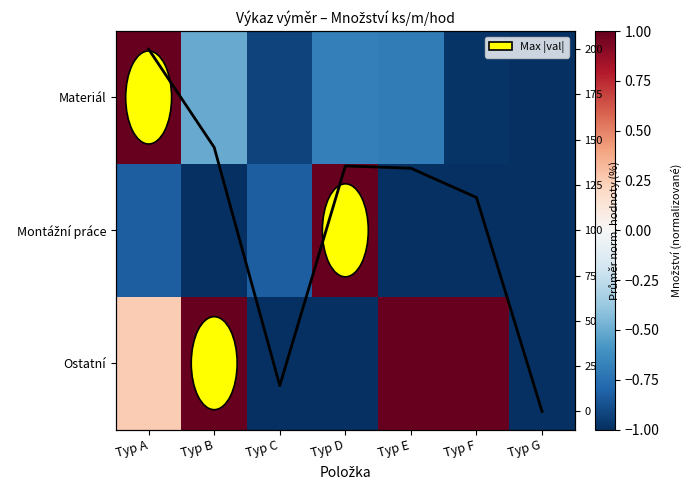

How many negative values does the Ostatní series have?

3